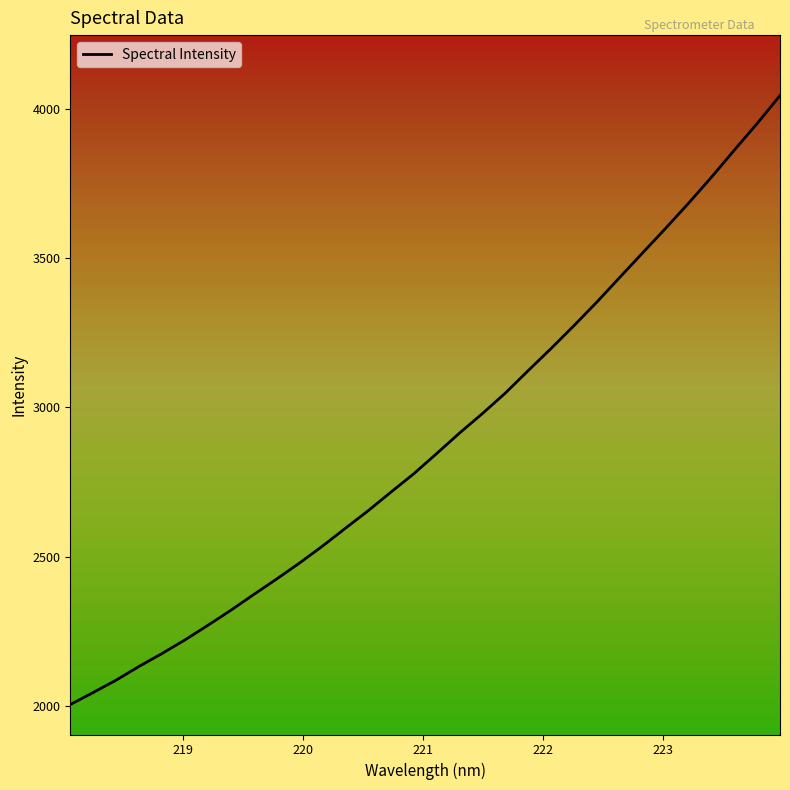

Reading left to right, transcribe all the data shown in this chart.

2005.6	2045.9	2087.3	2133.2	2176.3	2221.7	2270.6	2320.7	2373.5	2425.4	2479.0	2535.5	2595.1	2654.2	2716.8	2778.4	2846.1	2914.7	2979.9	3048.4	3123.8	3197.8	3274.3	3353.1	3435.7	3517.7	3599.6	3683.3	3770.3	3860.9	3950.2	4043.8